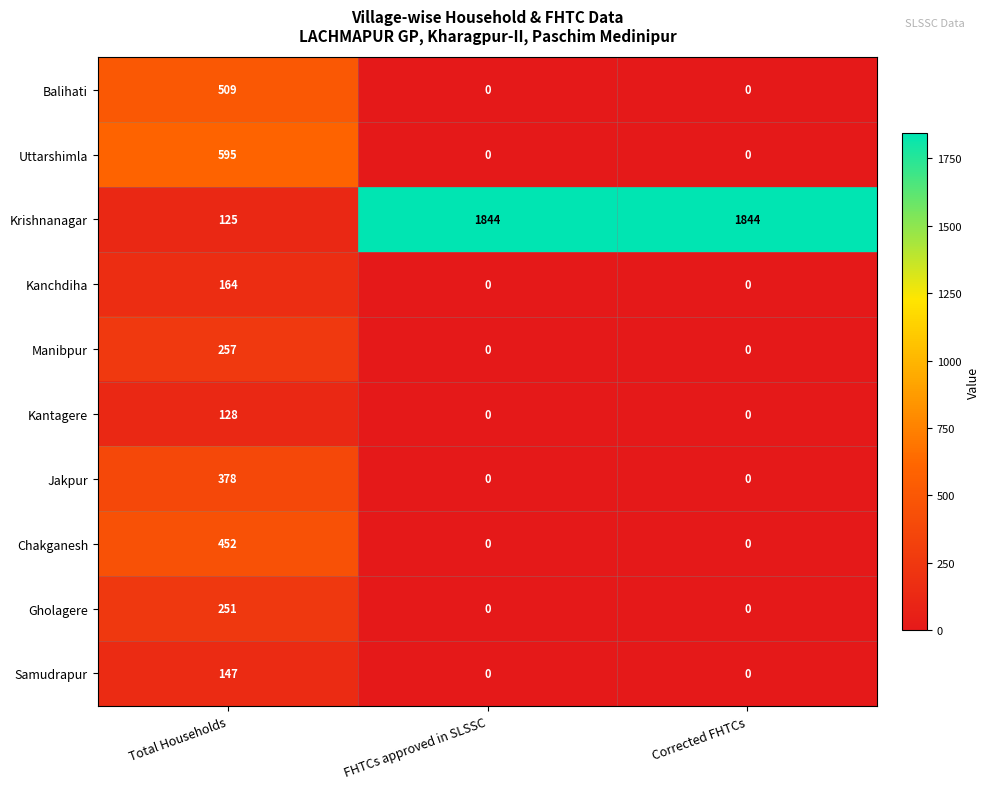

At which label does Chakganesh reach its peak?

Total Households